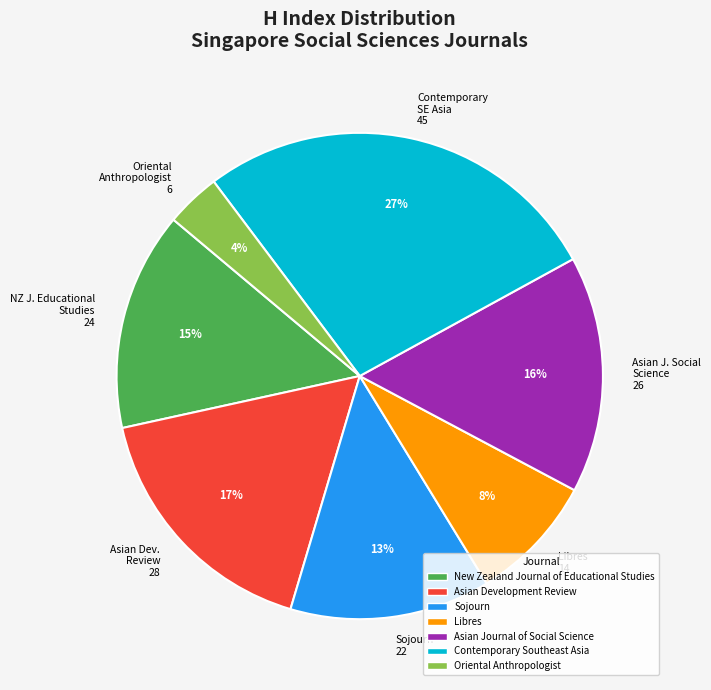

True or false: Asian J. Social Science 26 accounts for 16% of the total.

True